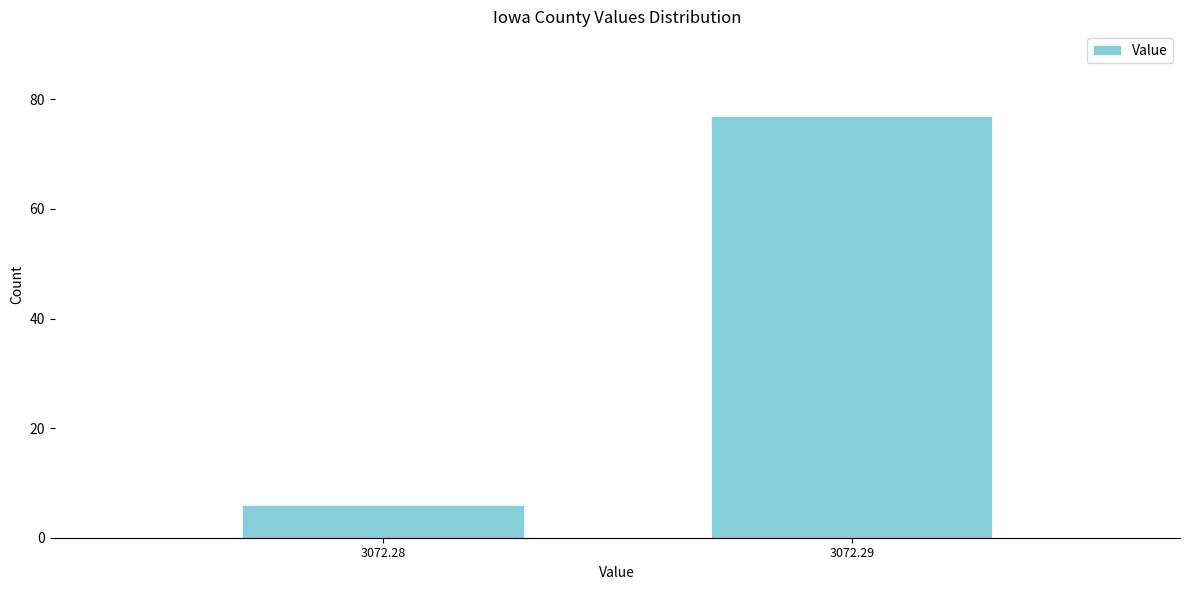

Reading left to right, transcribe all the data shown in this chart.

6	77